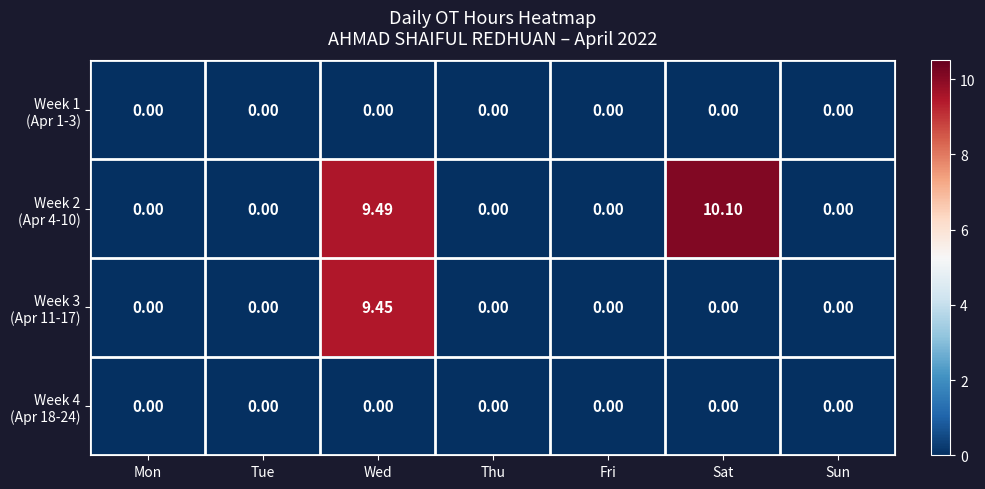

At which category is the sum across all series the highest?

Wed